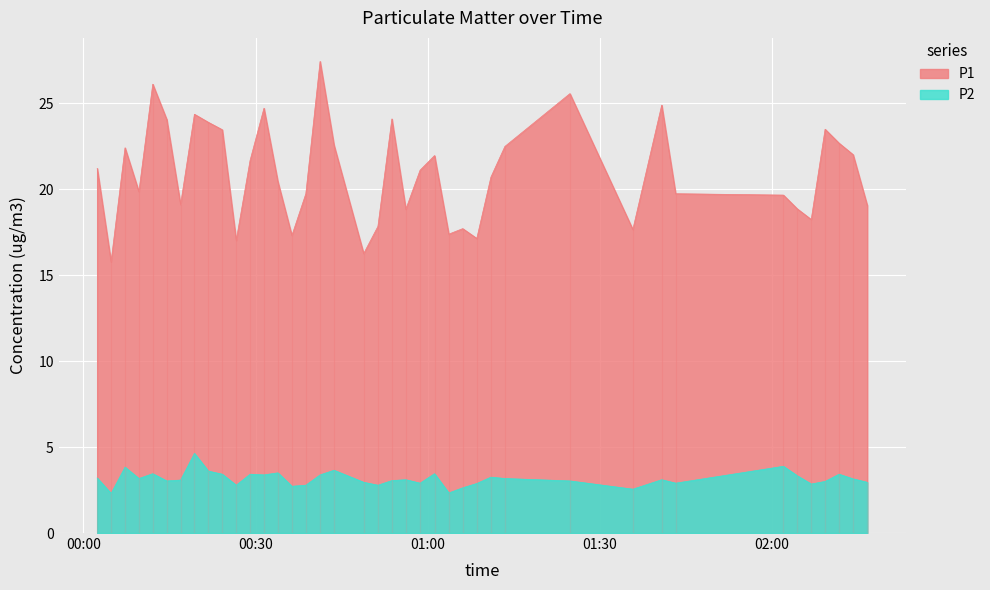

What is the highest value of the P2 series?

4.6